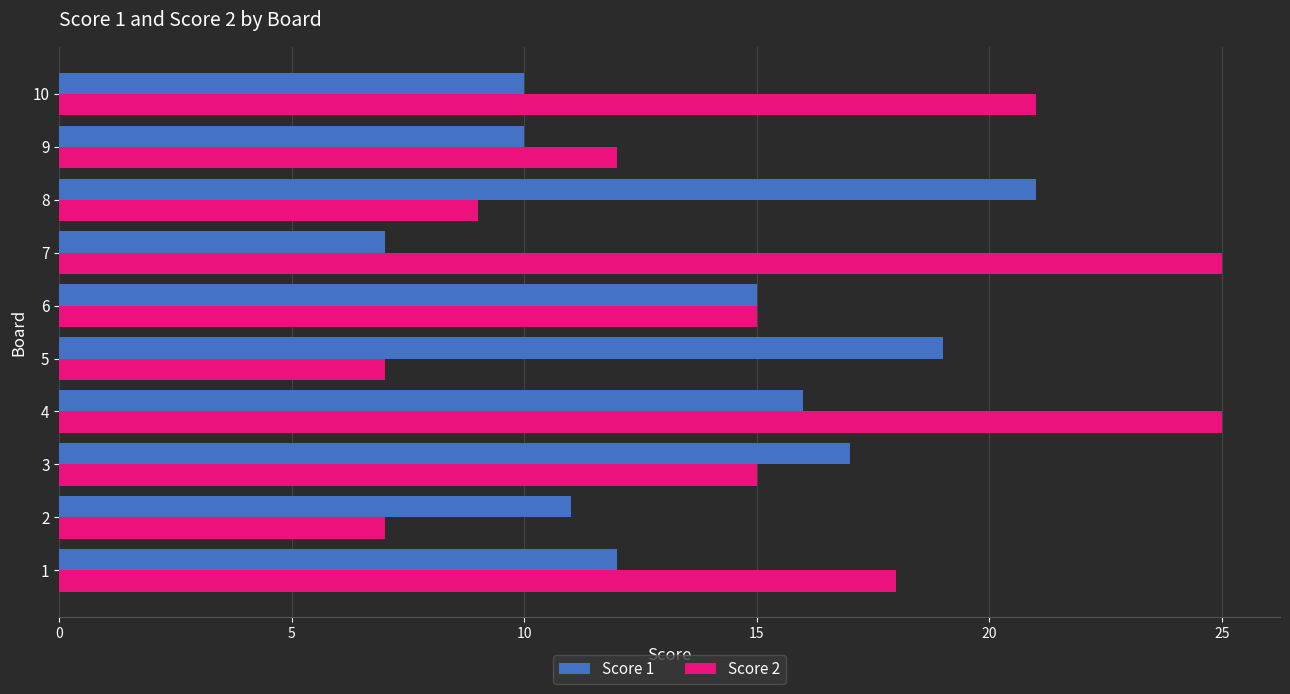

Is it true that Score 1 equals 35 at 8?

False